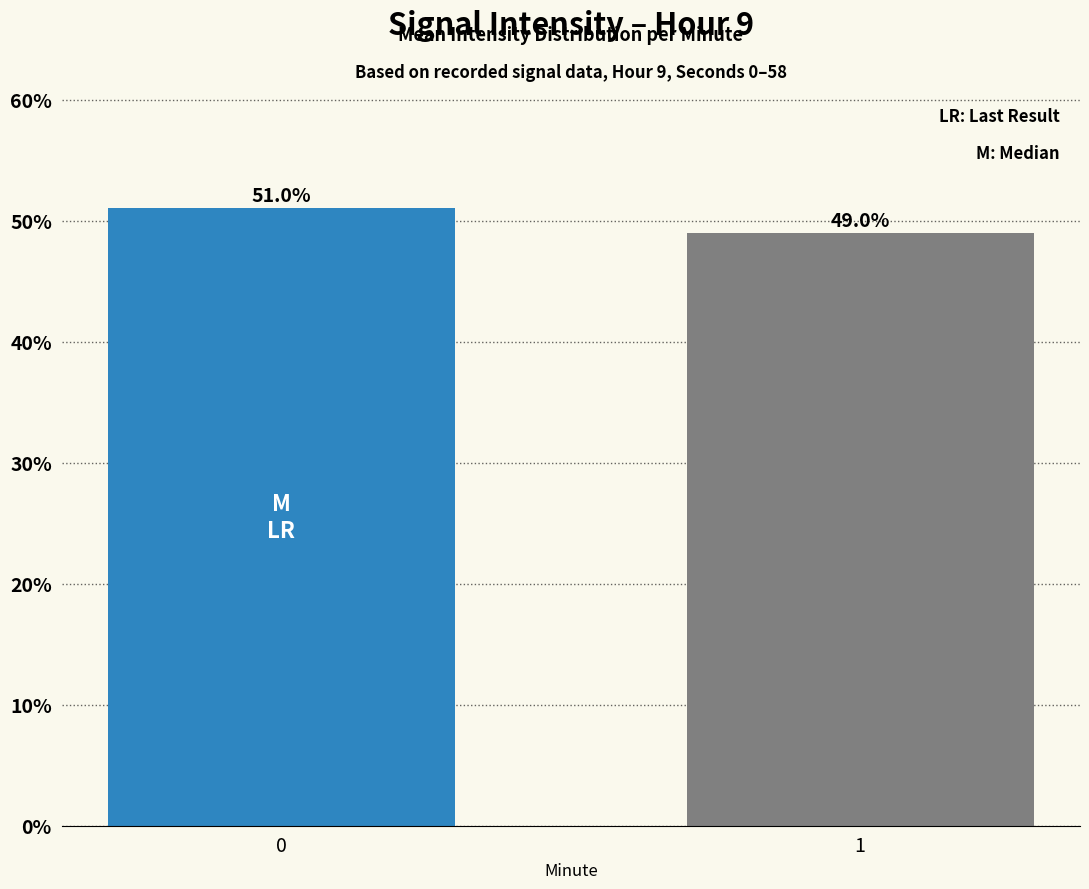

List the labels in order of value, largest first.

0, 1